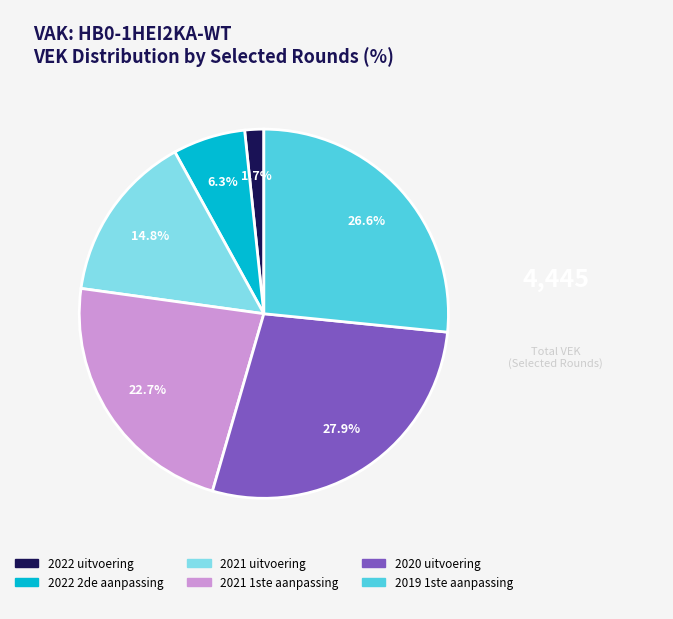

How many segments does this pie chart have?

6